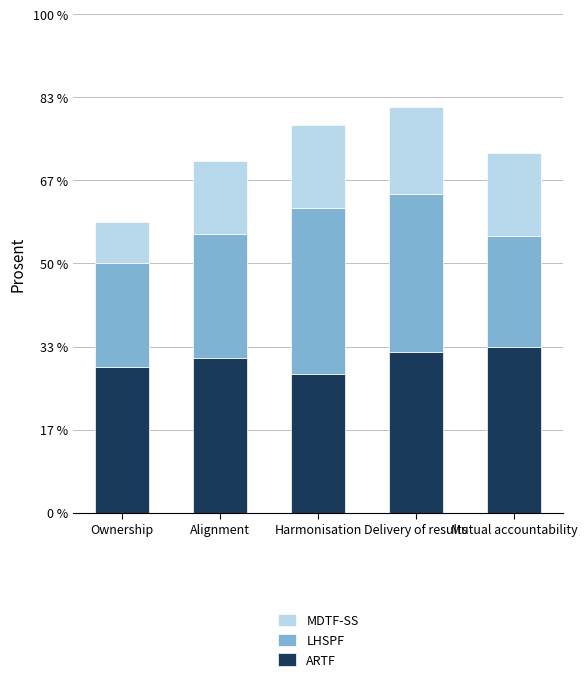

Does the chart contain stacked bars?

Yes